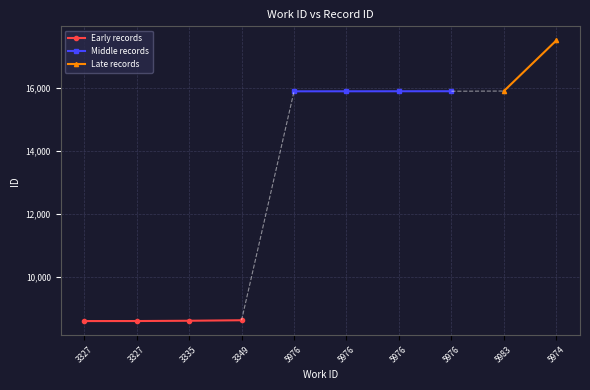

Rank the categories by value from lowest to highest.

3327, 3327, 3335, 3349, 5976, 5976, 5976, 5976, 5983, 5974